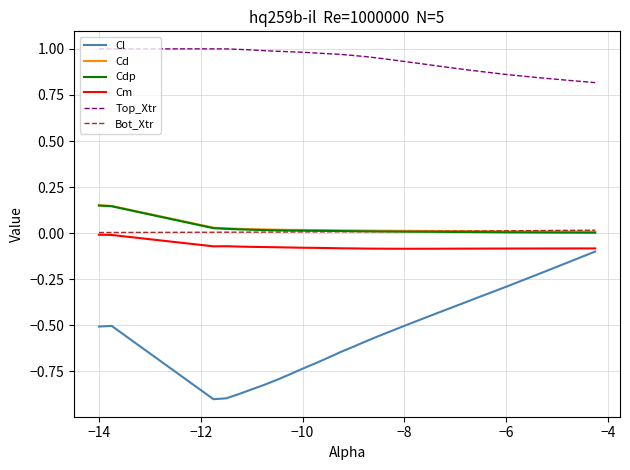

Which series has the largest total across all categories?

Top_Xtr